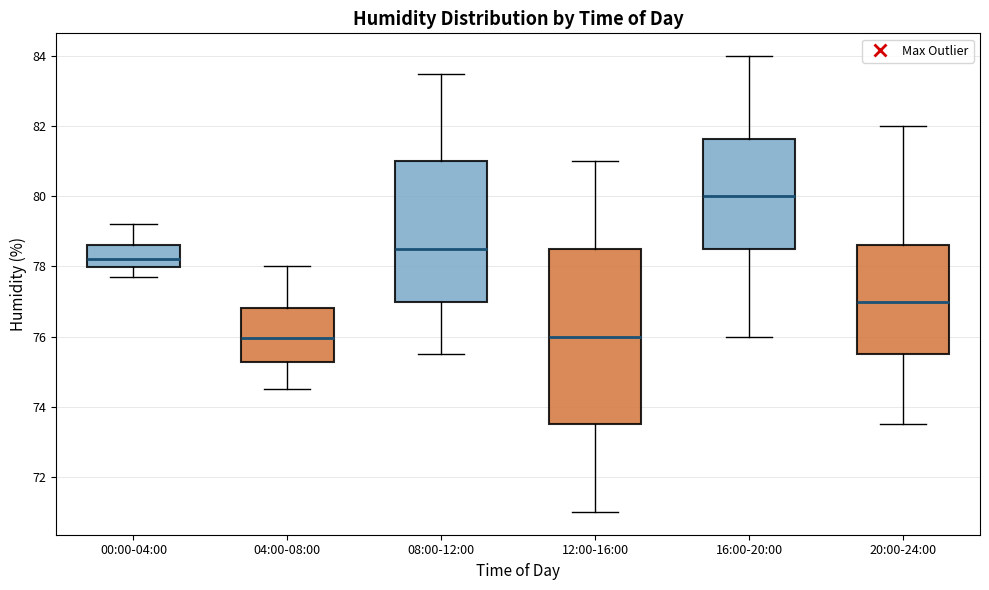

Where does the median line of the box for 20:00-24:00 sit on the y-axis? The values are not printed on the chart, so give them approximately, as read against the axis.

77.0